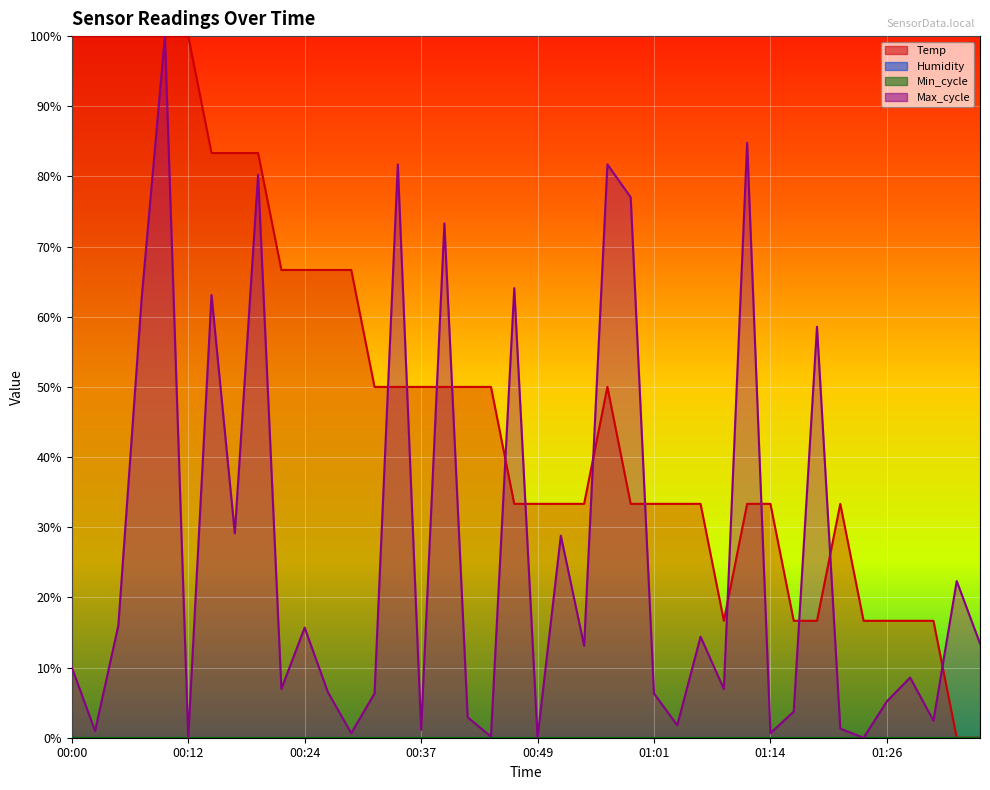

What position from the left is 01:33?

39